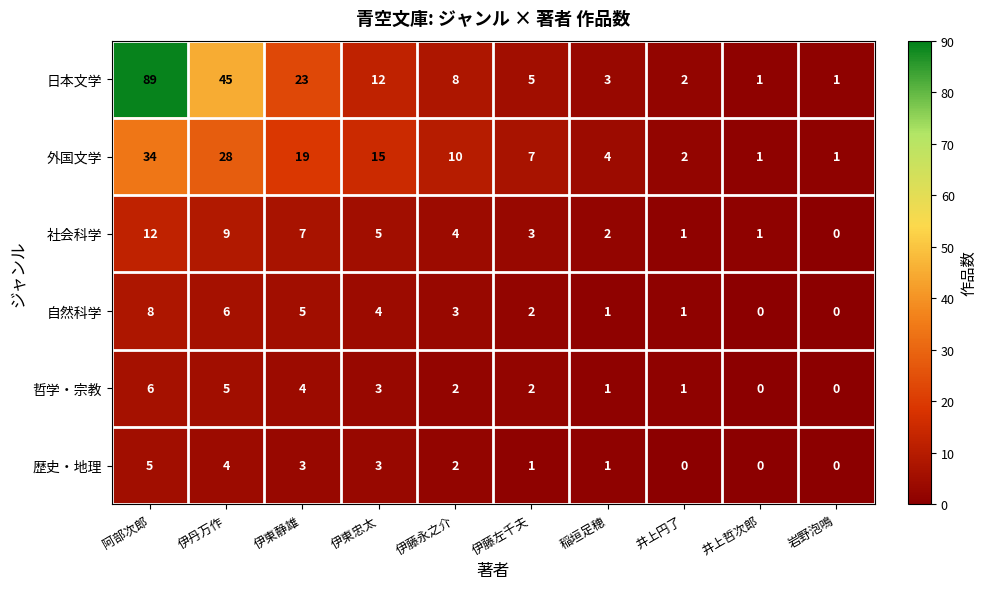

Rank the series by their maximum value, from lowest to highest.

歴史・地理, 哲学・宗教, 自然科学, 社会科学, 外国文学, 日本文学